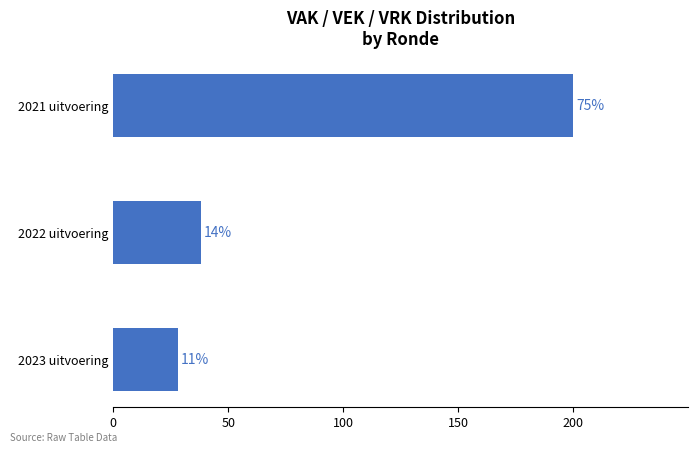

Does the chart contain any negative values?

No